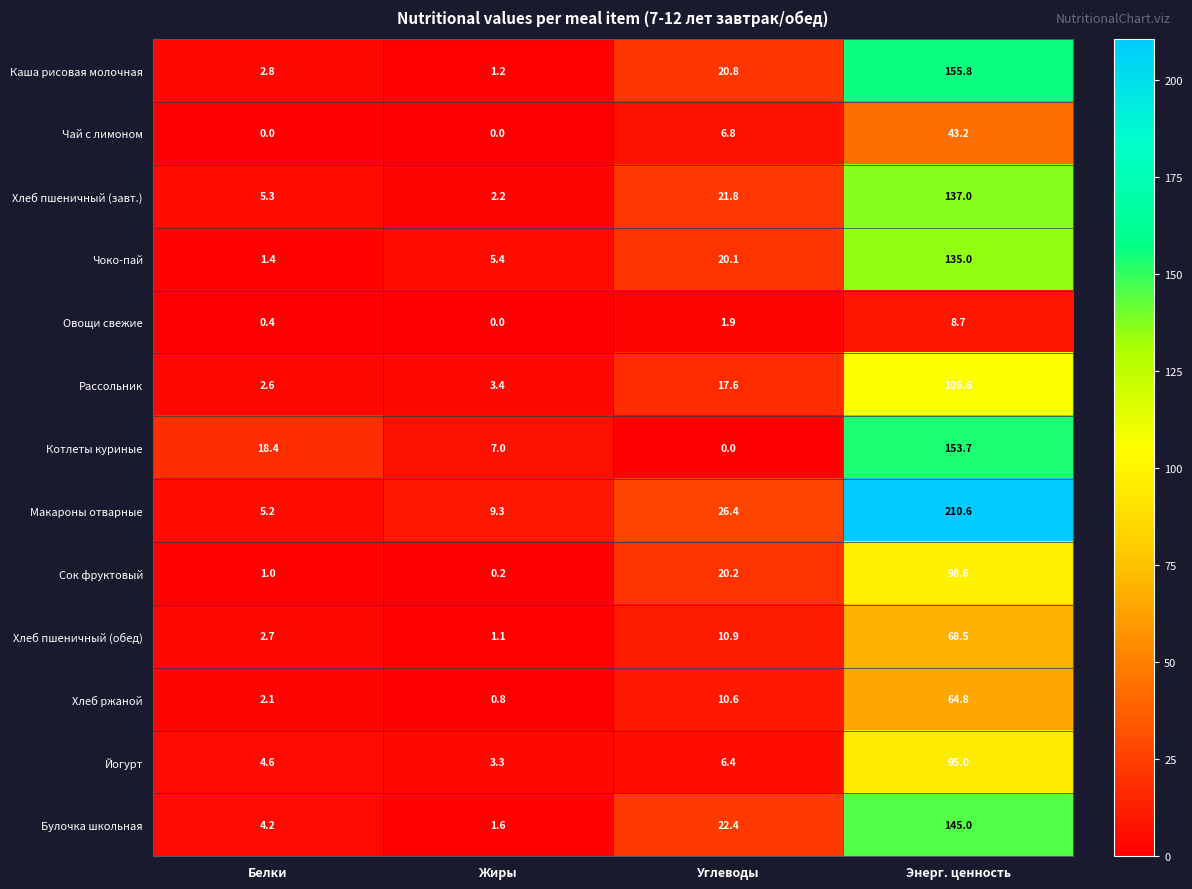

The value of Йогурт at Энерг. ценность is 95.0. True or false?

True